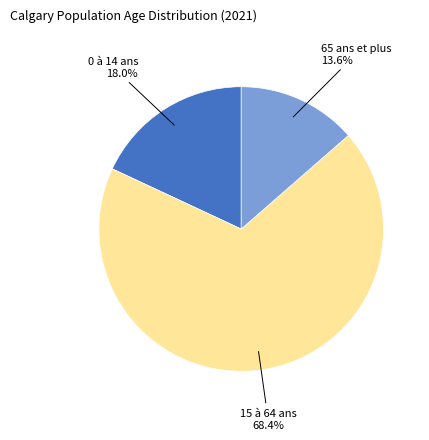

Is it true that 65 ans et plus is 20% of the pie?

False